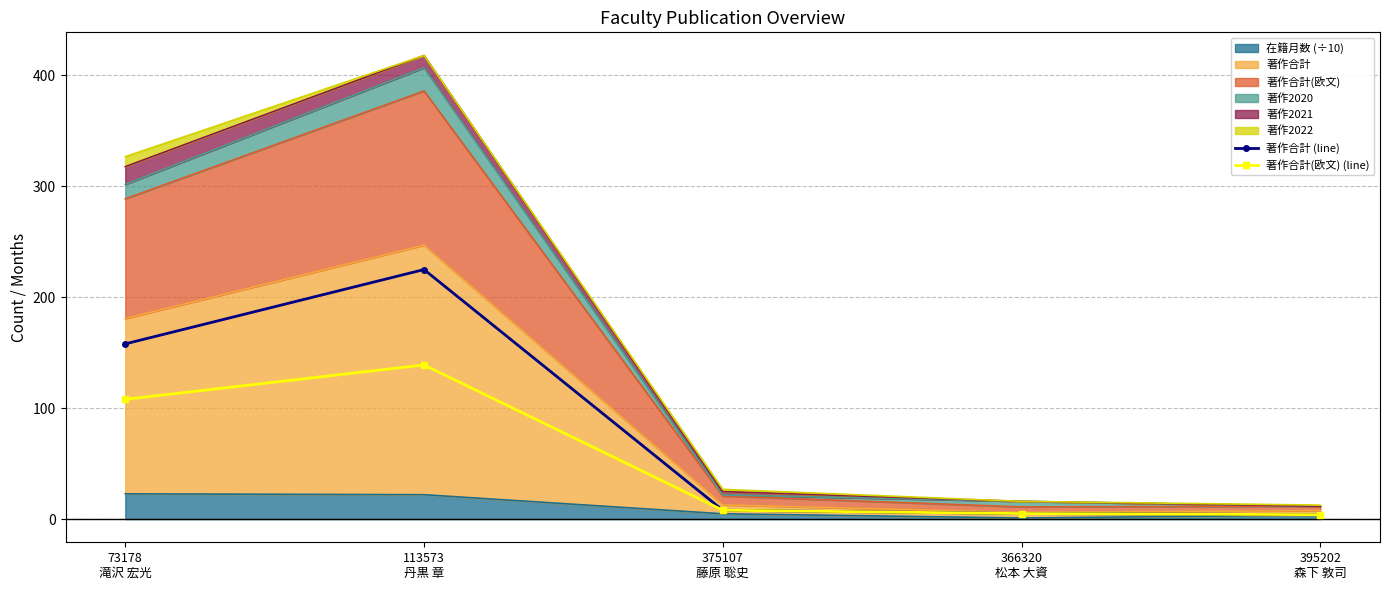

True or false: 著作合計(欧文) (line) and 著作合計 (line) cross at least once.

False